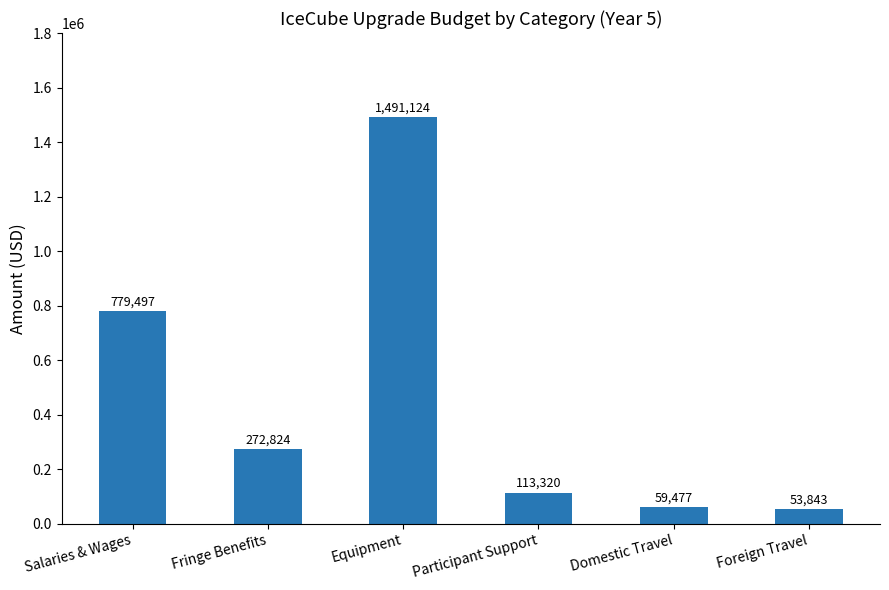

Which label corresponds to the largest value in the chart?

Equipment